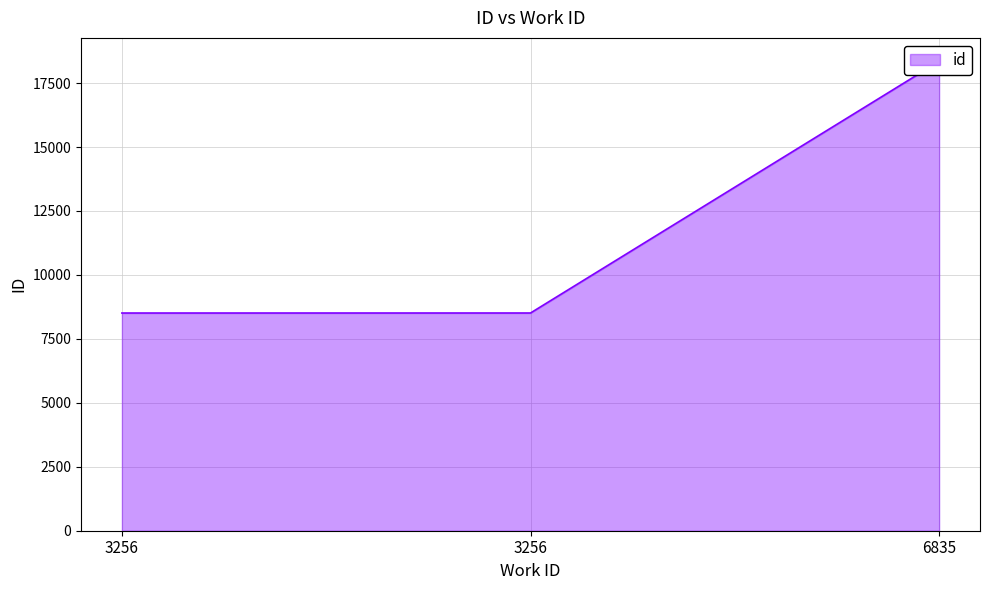

Rank the categories by value from highest to lowest.

6835, 3256, 3256